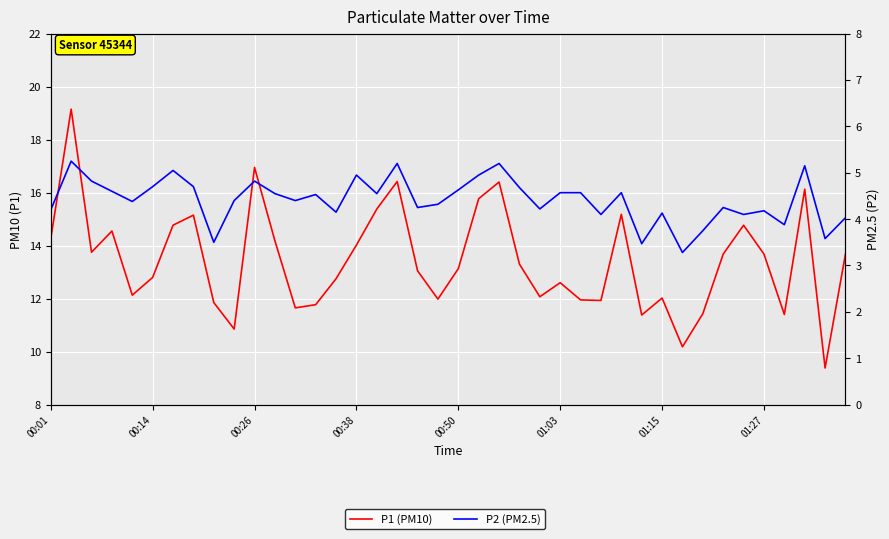

True or false: P2 (PM2.5) and P1 (PM10) cross at least once.

False